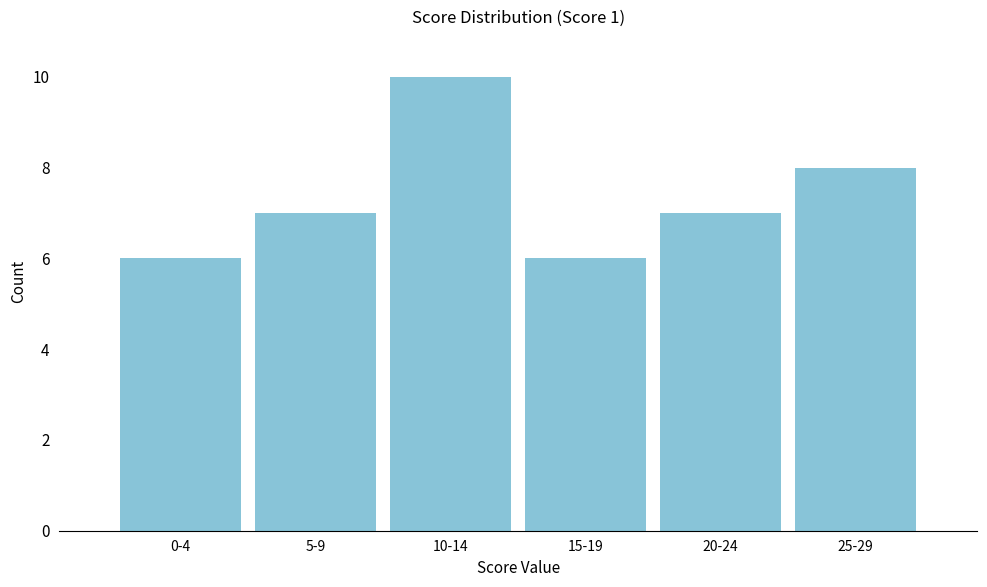

Reading left to right, extract all data points from this chart.

6	7	10	6	7	8